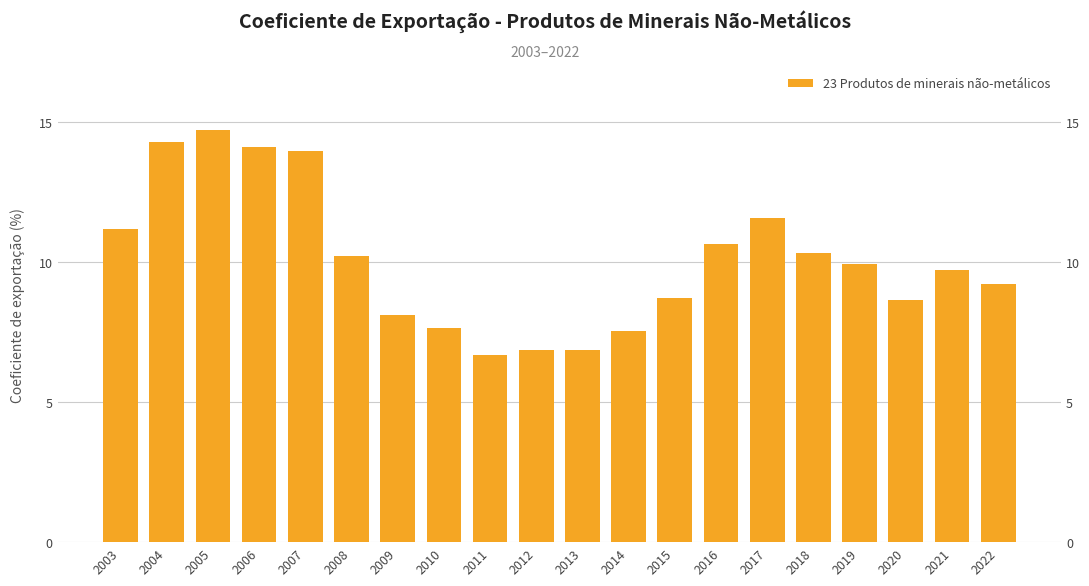

Rank the categories by value from highest to lowest.

2005, 2004, 2006, 2007, 2017, 2003, 2016, 2018, 2008, 2019, 2021, 2022, 2015, 2020, 2009, 2010, 2014, 2012, 2013, 2011